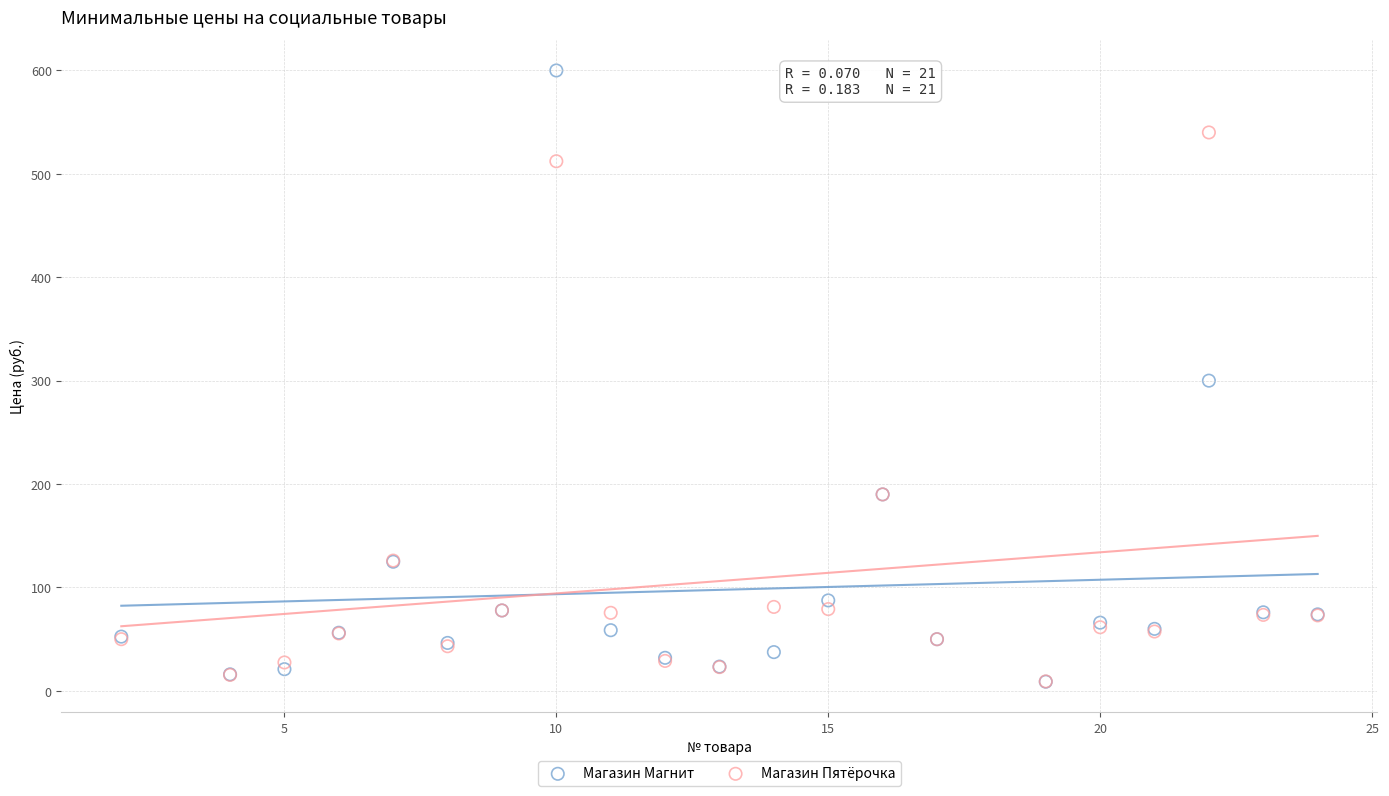

In the Магазин Пятёрочка series, what Y value is closest to 274?

190.0